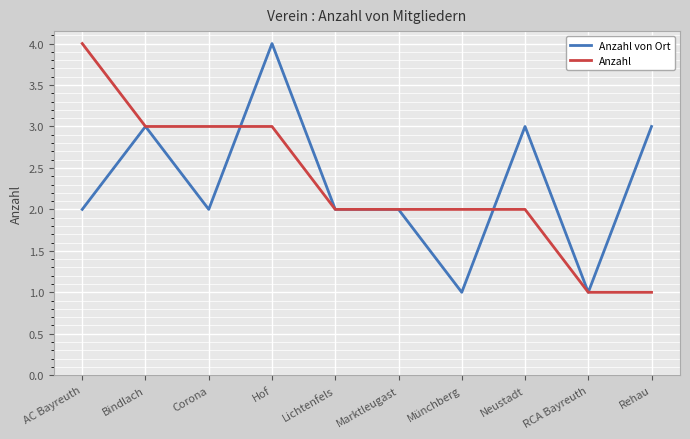

How many Anzahl von Ort values are between 2 and 3?

7